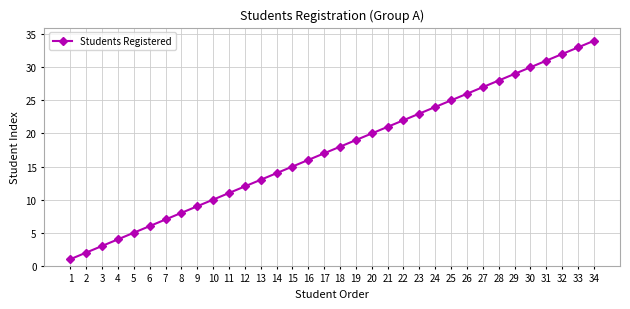

At which label is the value closest to 17?

17